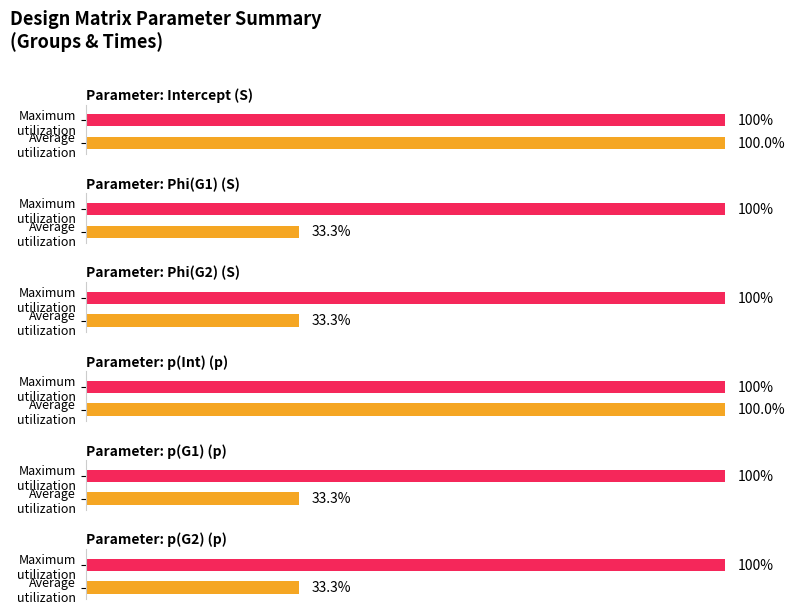

Are the bars horizontal?

Yes